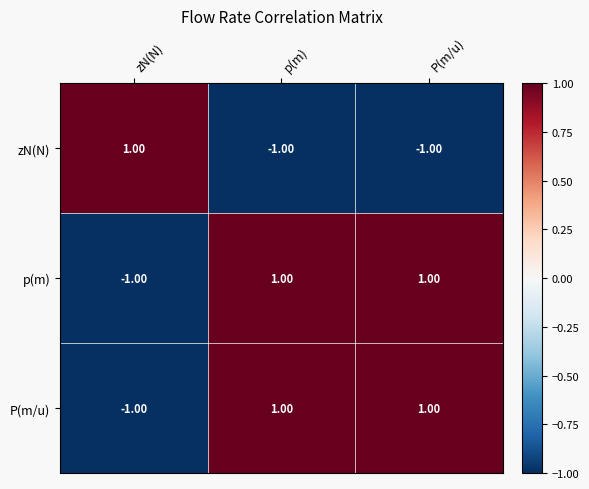

Where is p(m) nearest to the value 0?

zN(N)